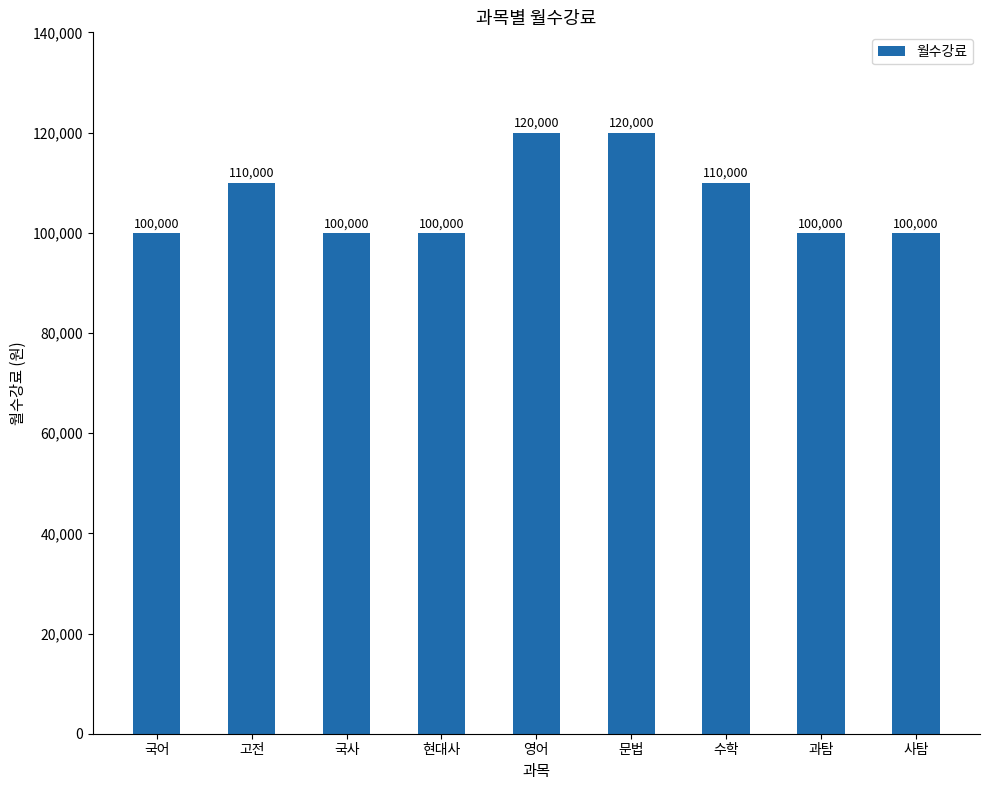

Between 수학 and 국어, which is larger?

수학